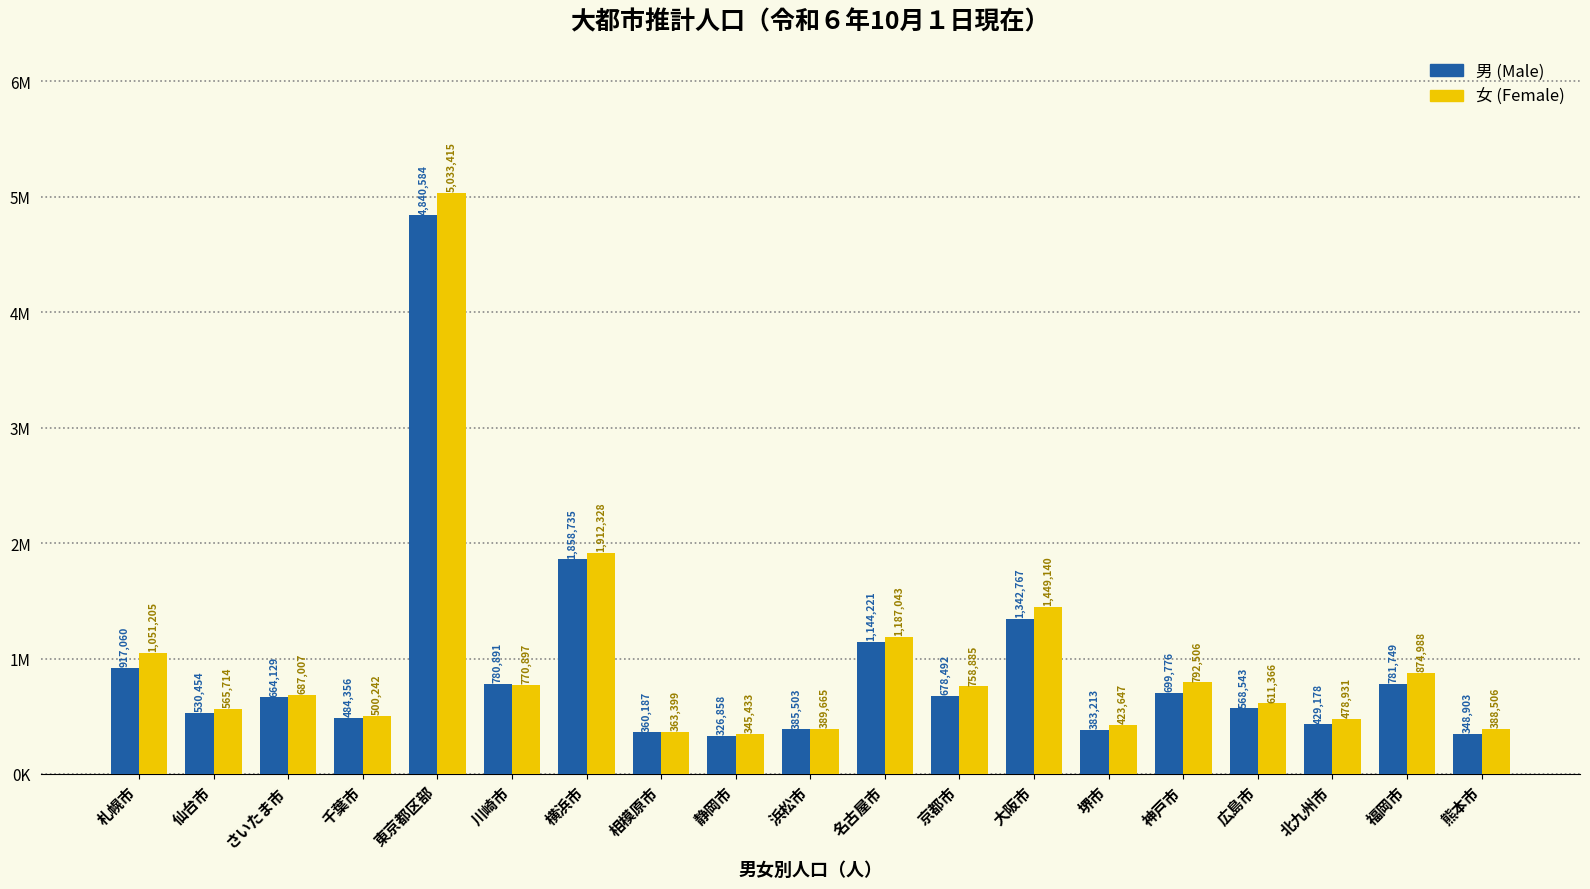

Does the chart contain any negative values?

No